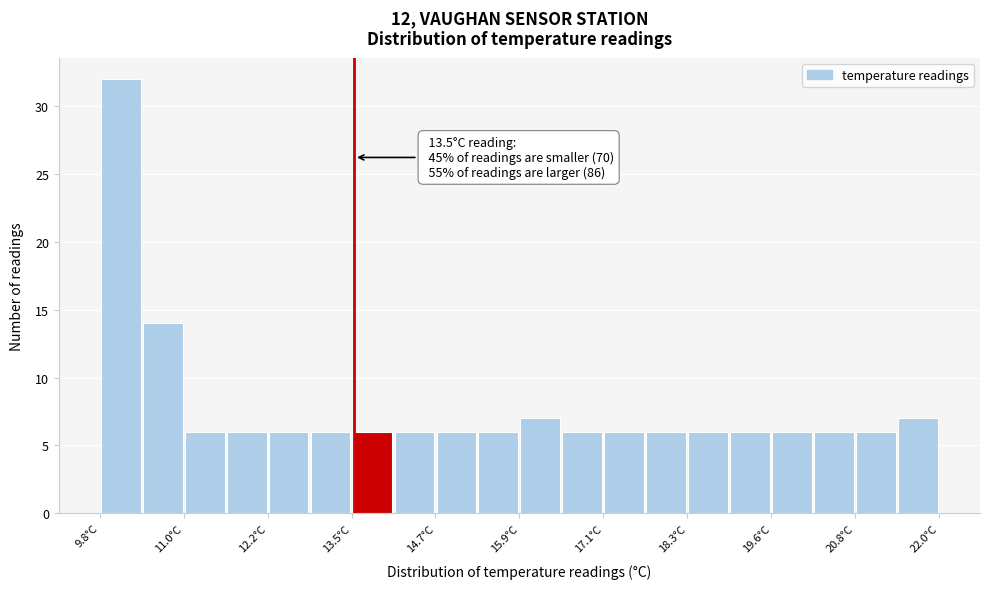

Around what value on the x-axis is the tallest bar? Give the approximate position of its centre, as read against the axis.

10.2